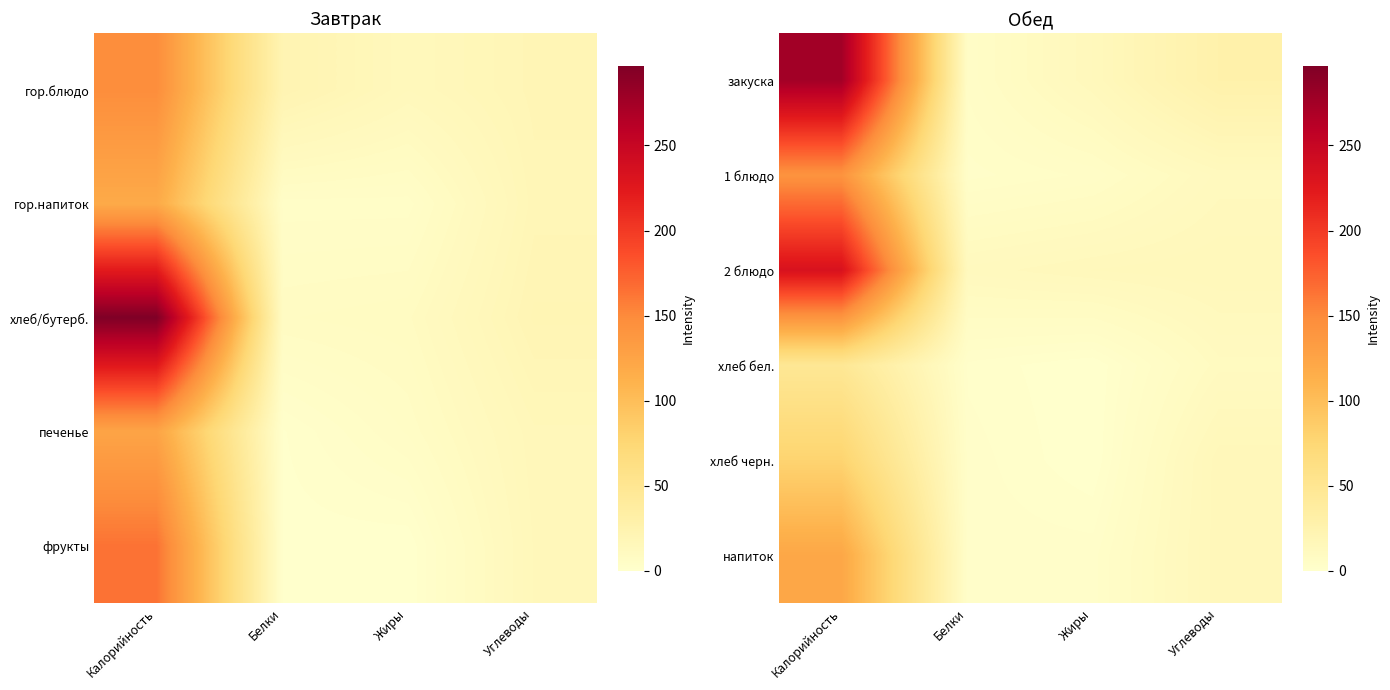

Reading left to right, extract all data points from this chart.

закуска: Калорийность=275	Белки=5	Жиры=14	Углеводы=28
1 блюдо: Калорийность=142	Белки=3	Жиры=5	Углеводы=12
2 блюдо: Калорийность=233	Белки=12	Жиры=14	Углеводы=15
хлеб бел.: Калорийность=47	Белки=2	Жиры=0	Углеводы=10
хлеб черн.: Калорийность=79	Белки=3	Жиры=0	Углеводы=16
напиток: Калорийность=122	Белки=3	Жиры=3	Углеводы=16